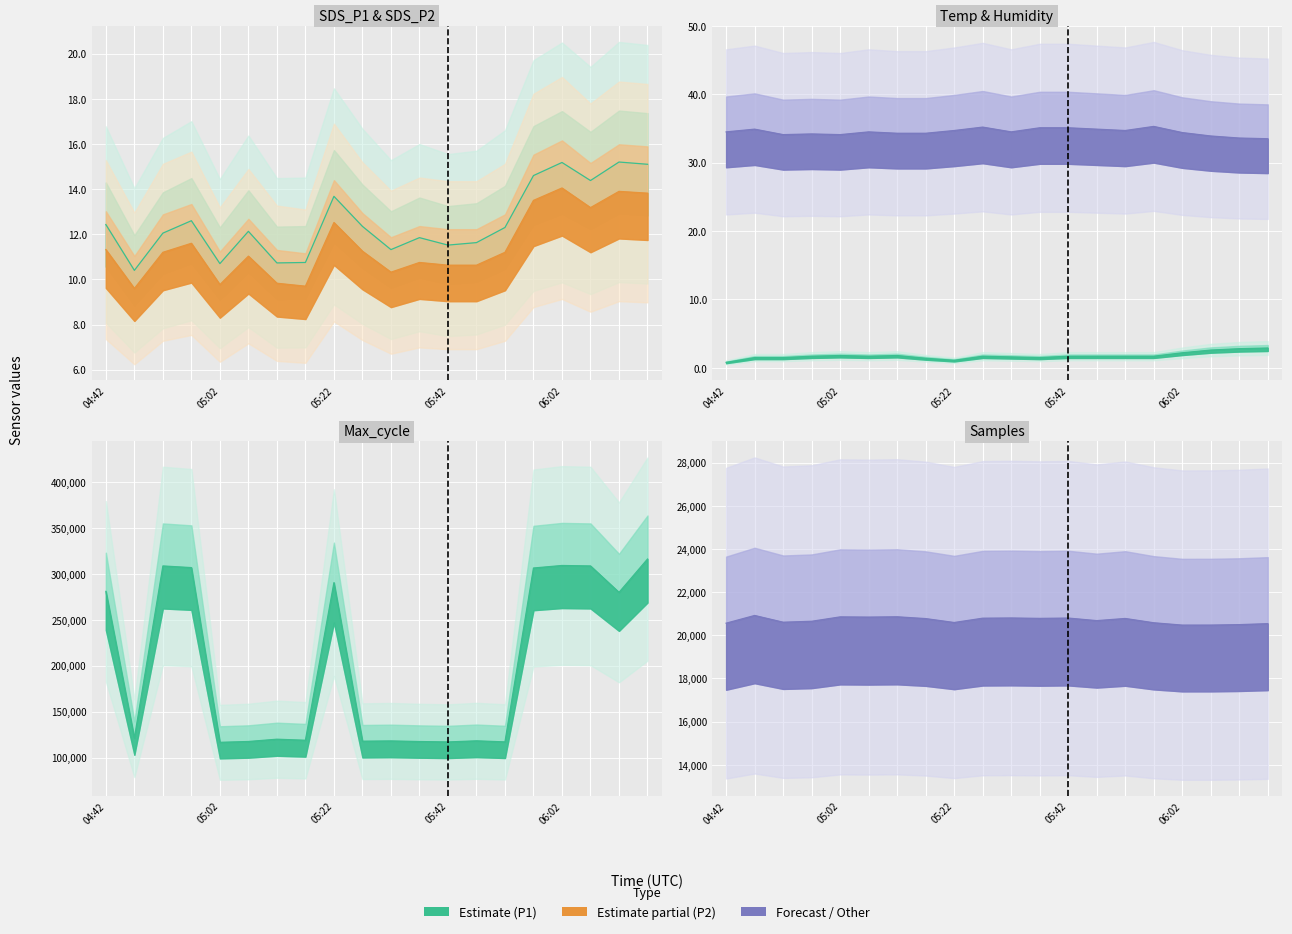

The SDS_P2 series shows 13.5 at 05:12. True or false?

False